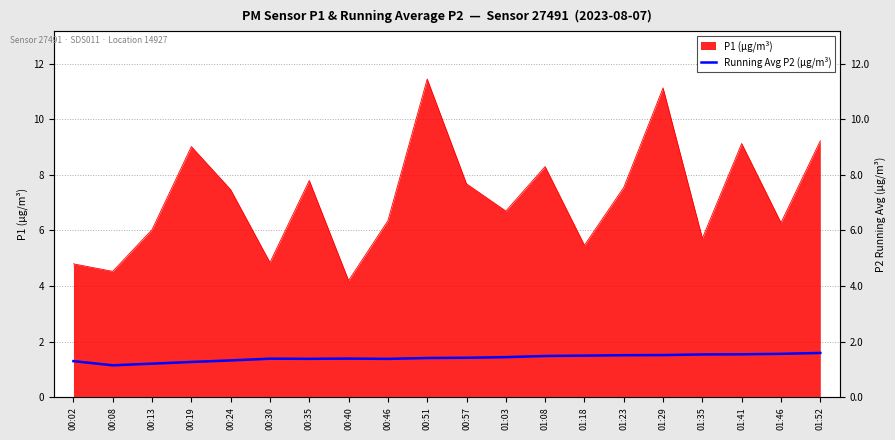

What is the smallest value displayed?

1.1